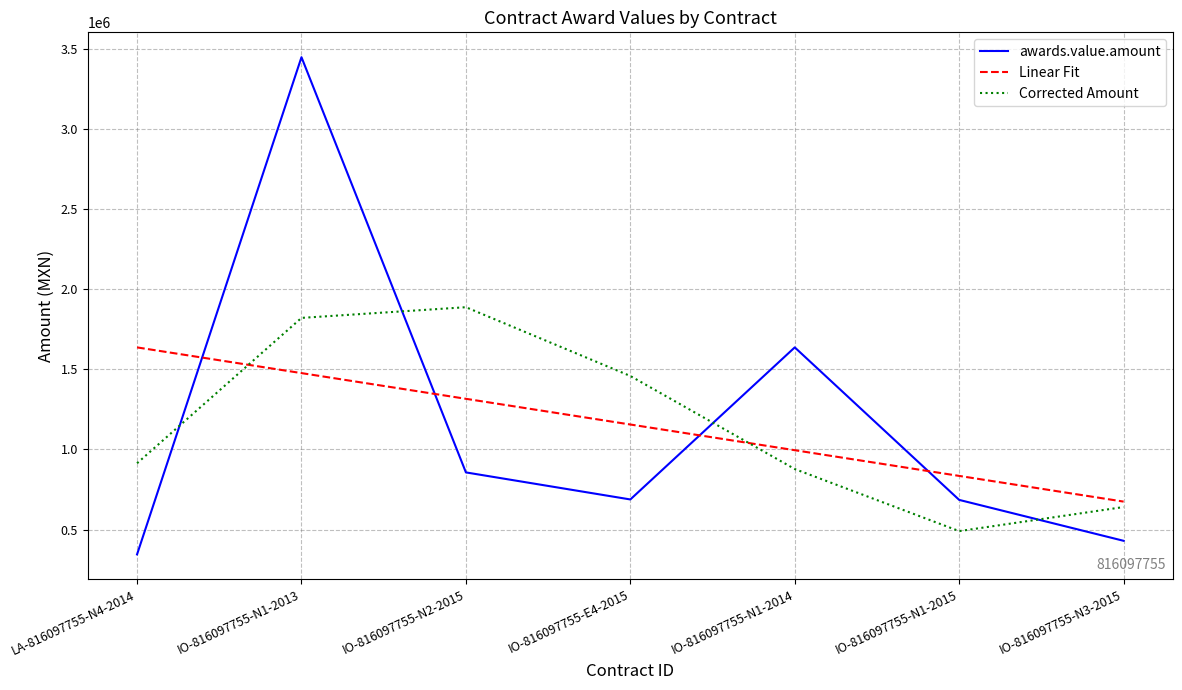

The awards.value.amount series shows 688121.9 at IO-816097755-E4-2015. True or false?

True